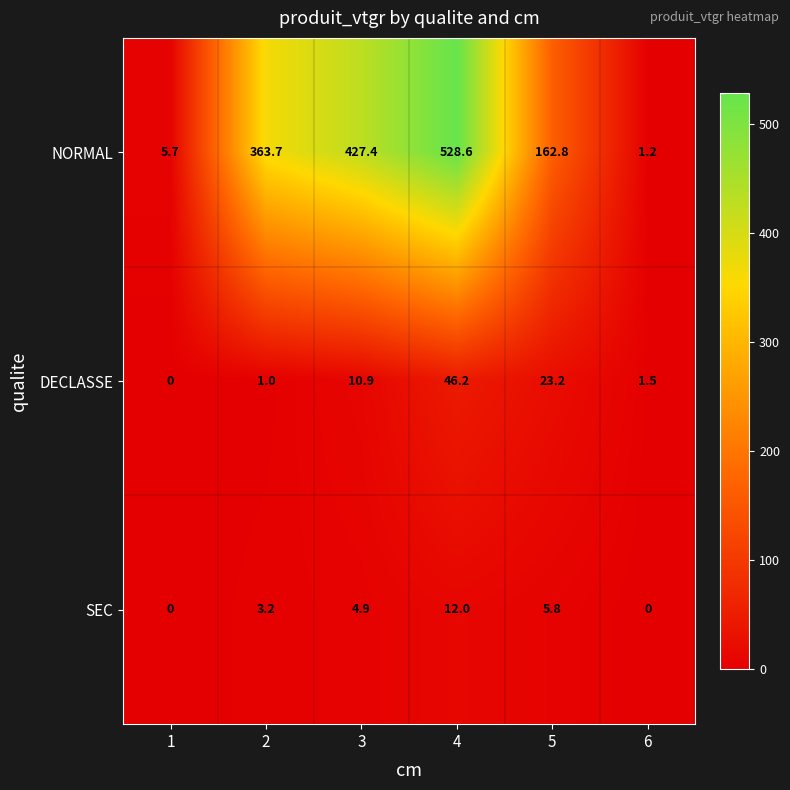

Which series has the widest spread of values?

NORMAL